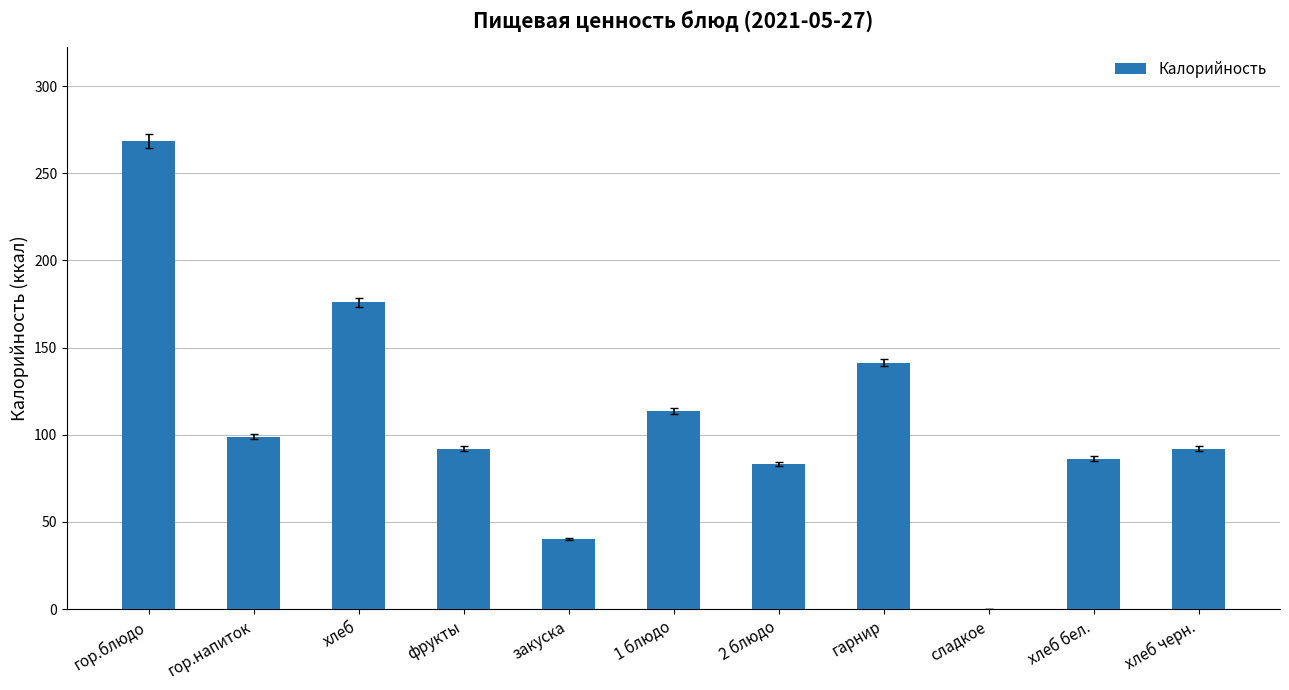

Between хлеб and 1 блюдо, which is larger?

хлеб